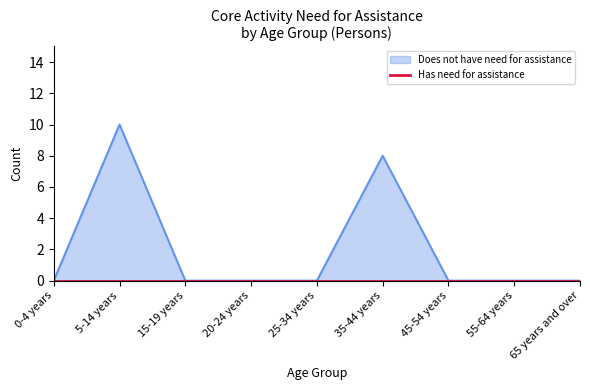

What is the change in value from 20-24 years to 35-44 years?

+8